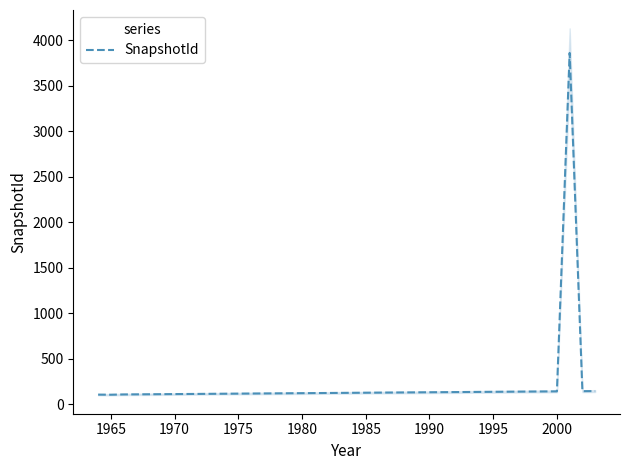

The value of SnapshotId at 1990 is 130. True or false?

True